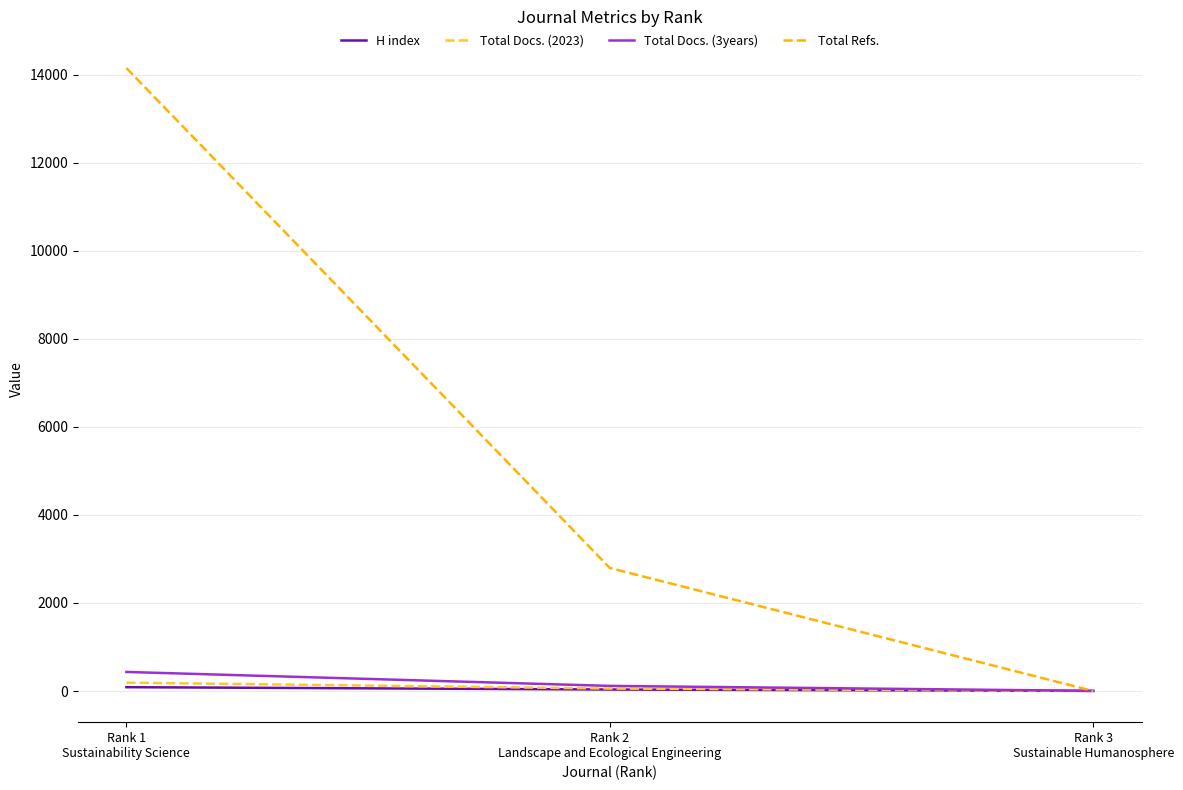

Which series has the largest total across all categories?

Total Refs.